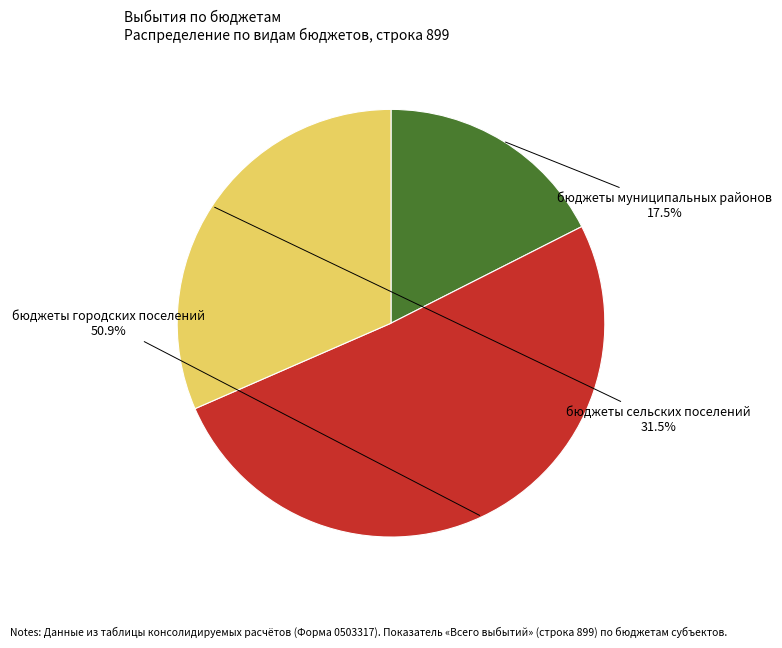

Is бюджеты городских поселений the majority of the pie?

Yes